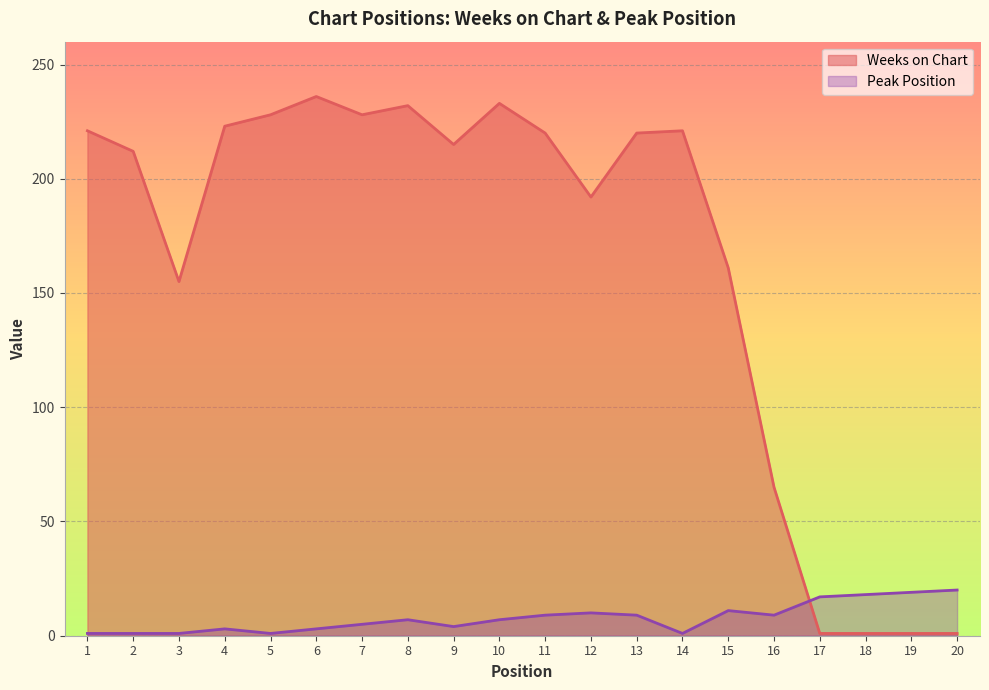

Reading left to right, what are all the values shown in this chart?

Weeks on Chart: 221	212	155	223	228	236	228	232	215	233	220	192	220	221	161	65	1	1	1	1
Peak Position: 1	1	1	3	1	3	5	7	4	7	9	10	9	1	11	9	17	18	19	20